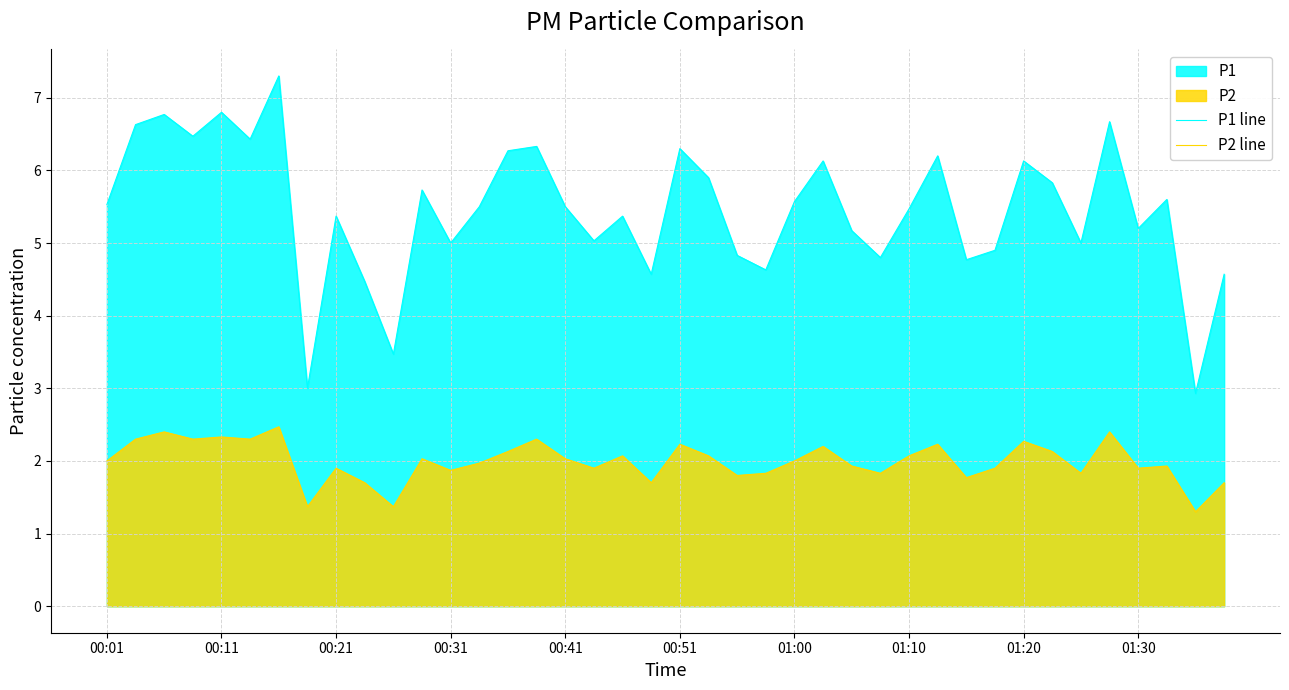

Which series has the largest total across all categories?

P1 line